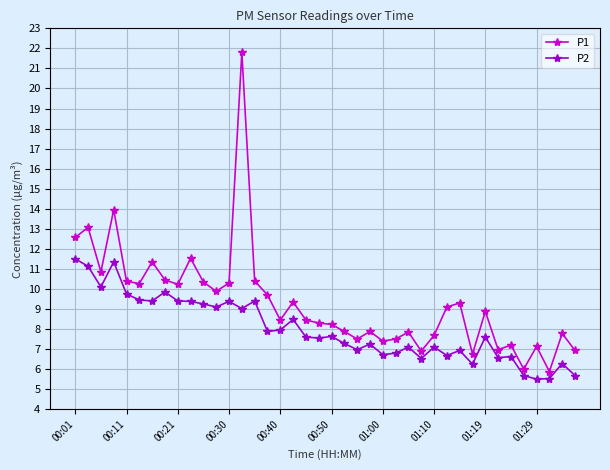

List the series in order of their overall mean, lowest first.

P2, P1